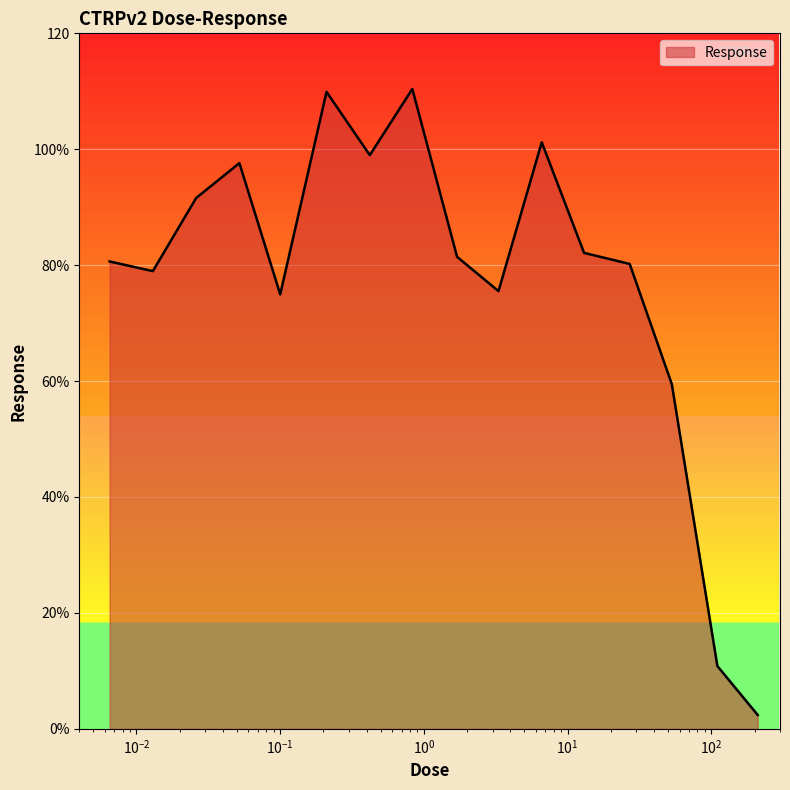

Rank the categories by value from highest to lowest.

0.83, 0.21, 6.6, 0.42, 0.052, 0.026, 13.0, 1.7, 0.0065, 27.0, 0.013, 3.3, 0.1, 53.0, 110.0, 210.0